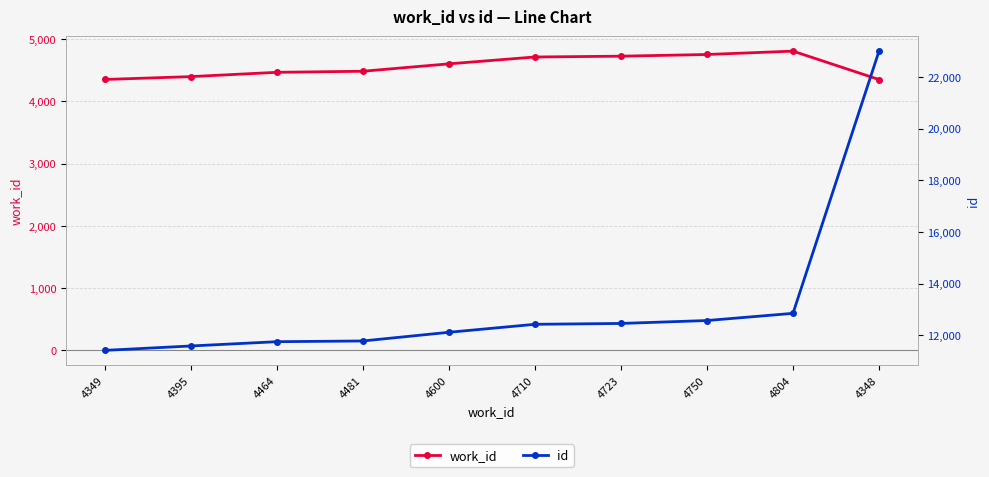

Rank the series by their average value, from highest to lowest.

id, work_id